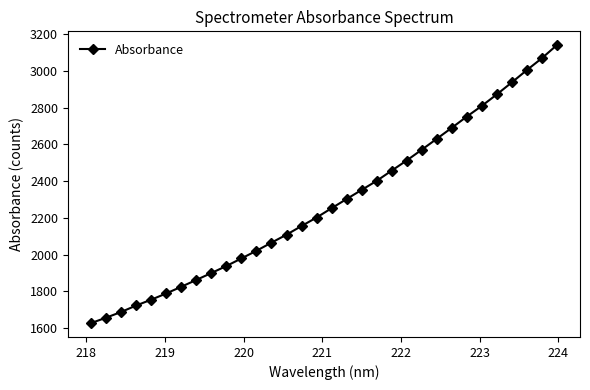

How many lines are shown in the chart?

1